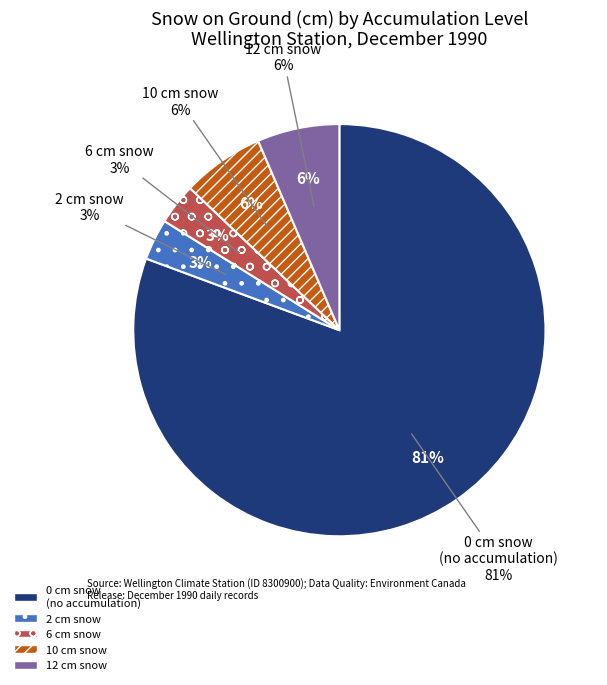

Combined, do 30 and 06 account for over 50%?

No